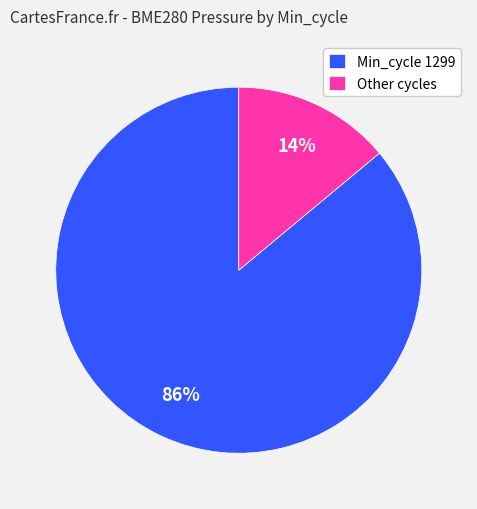

Which slice is the largest?

Min_cycle 1299